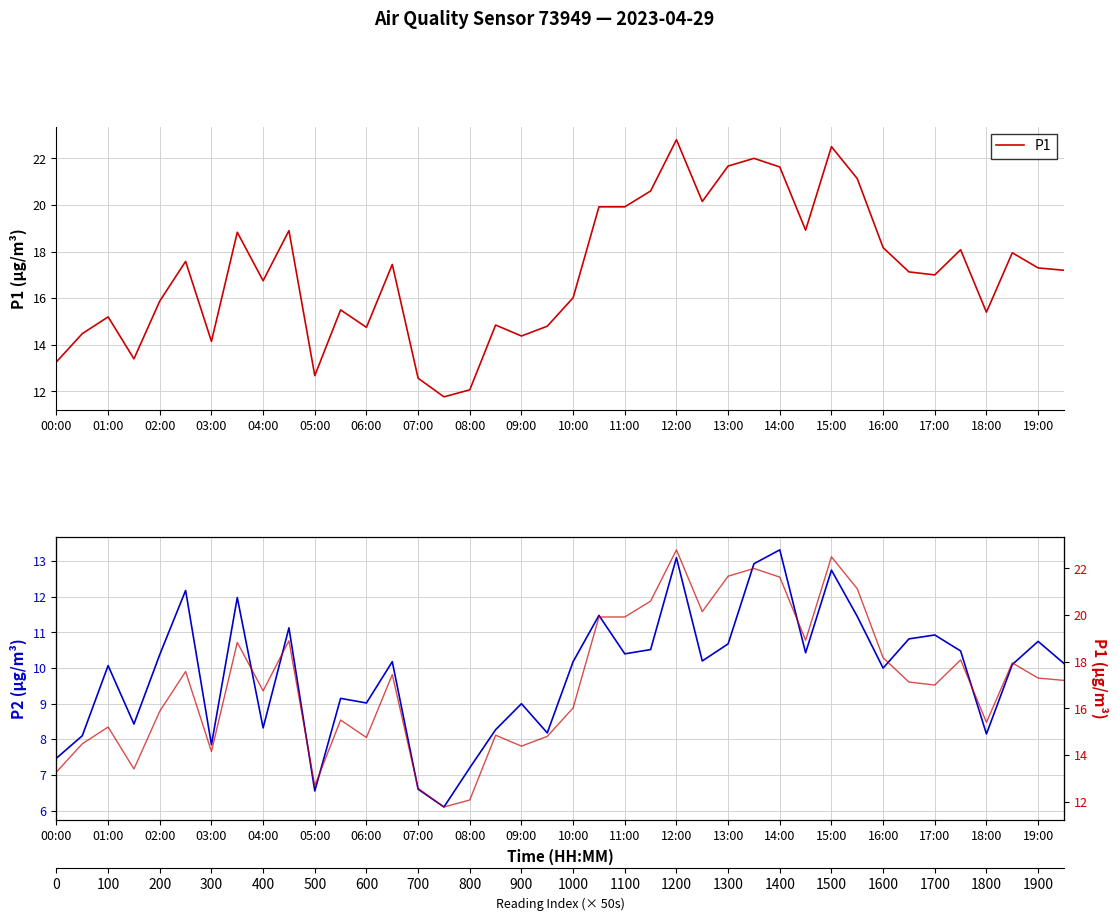

Which series has the widest spread of values?

P1